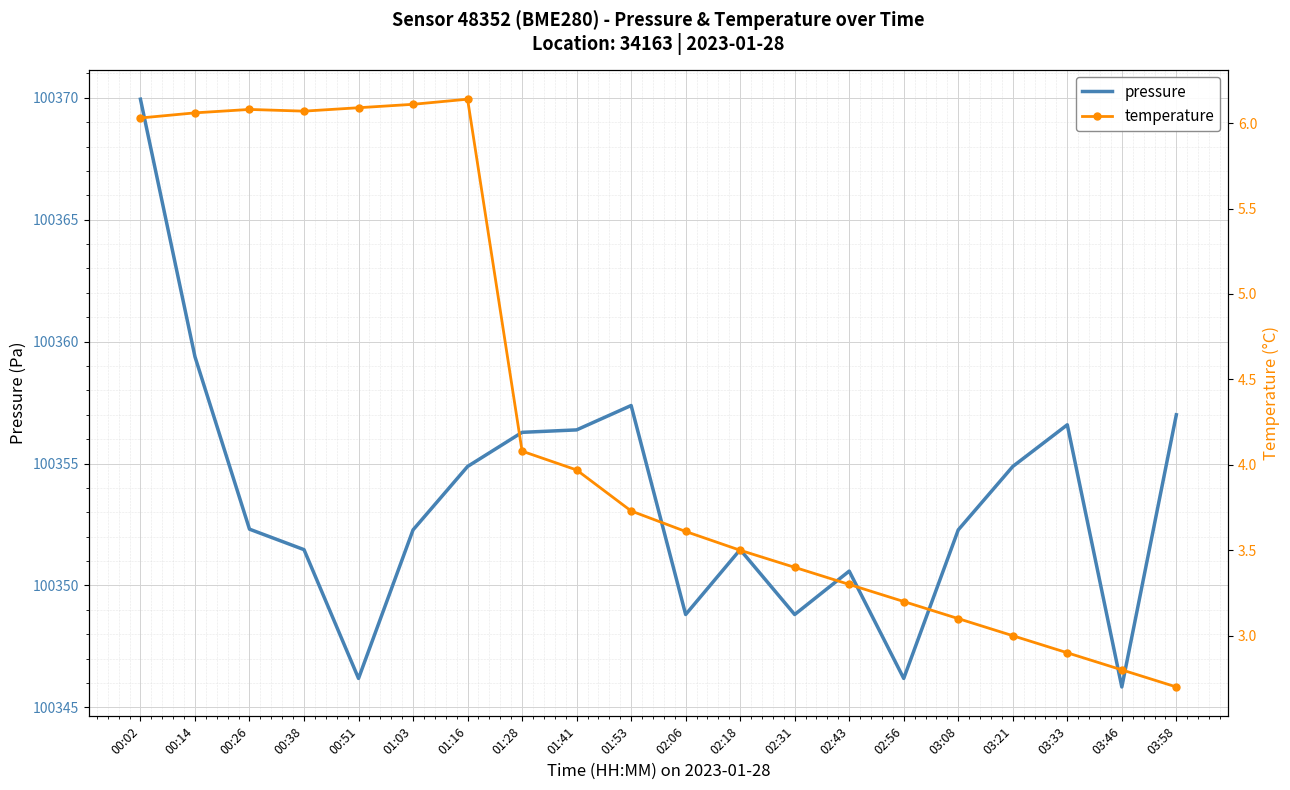

List the labels in order of pressure value, largest first.

00:02, 00:14, 01:53, 03:58, 03:33, 01:41, 01:28, 01:16, 03:21, 00:26, 01:03, 03:08, 00:38, 02:18, 02:43, 02:06, 02:31, 00:51, 02:56, 03:46